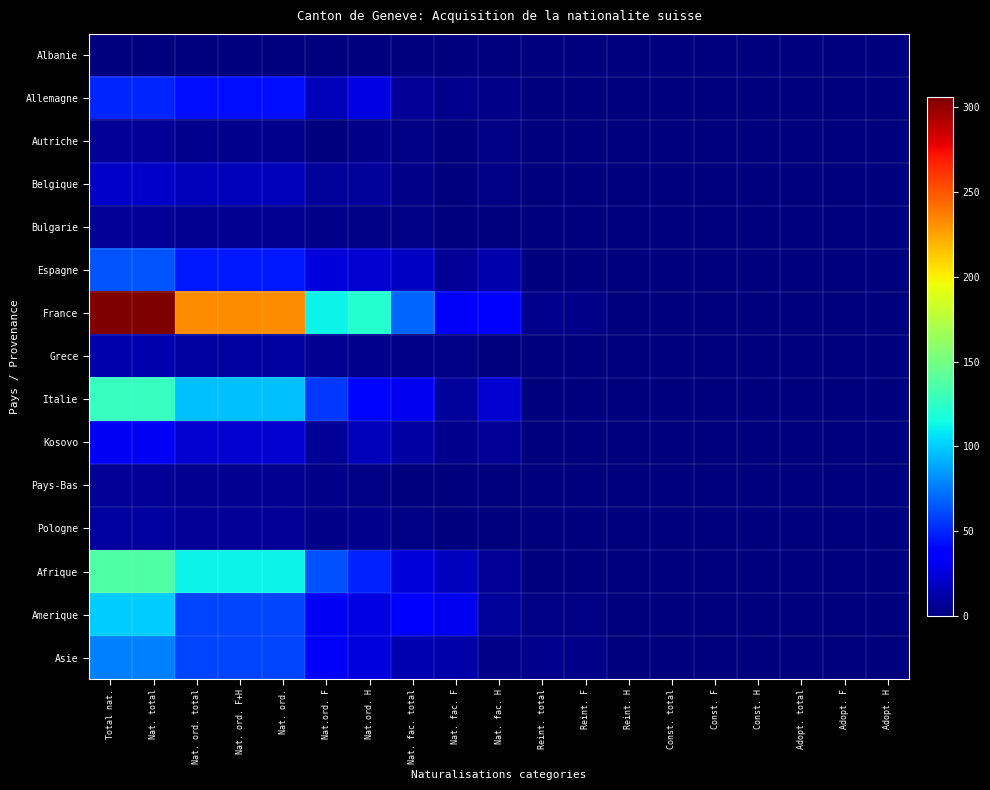

At which category does the chart reach its peak across all series?

Total nat.